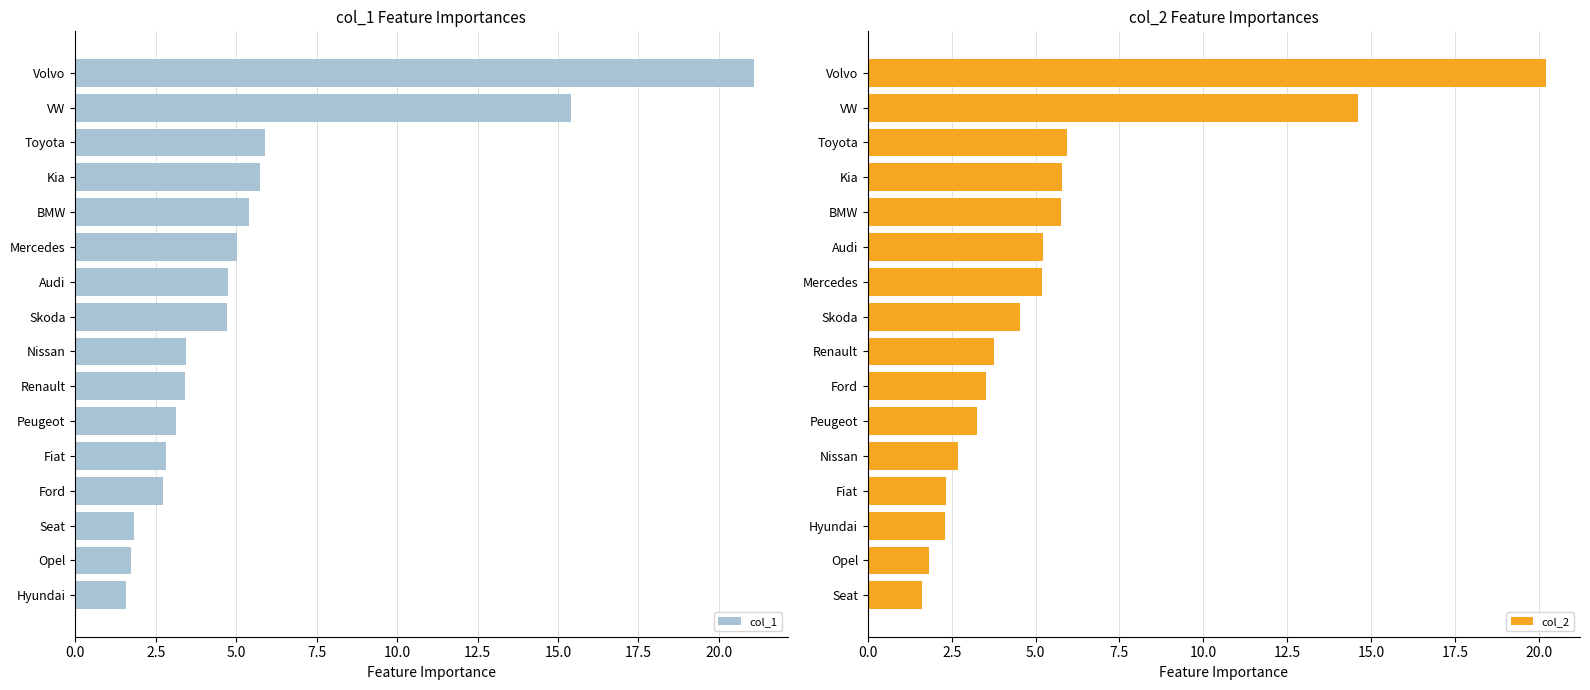

Rank the series by their maximum value, from lowest to highest.

col_2, col_1